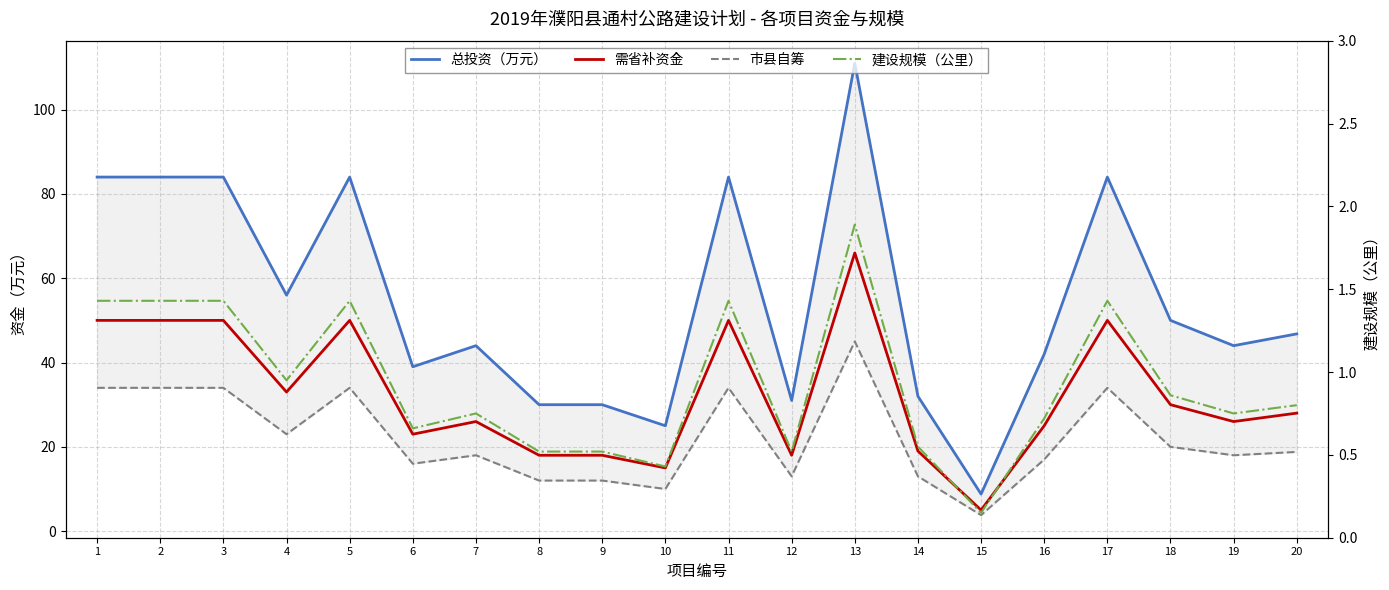

Read the 总投资（万元） value at 10.

25.0